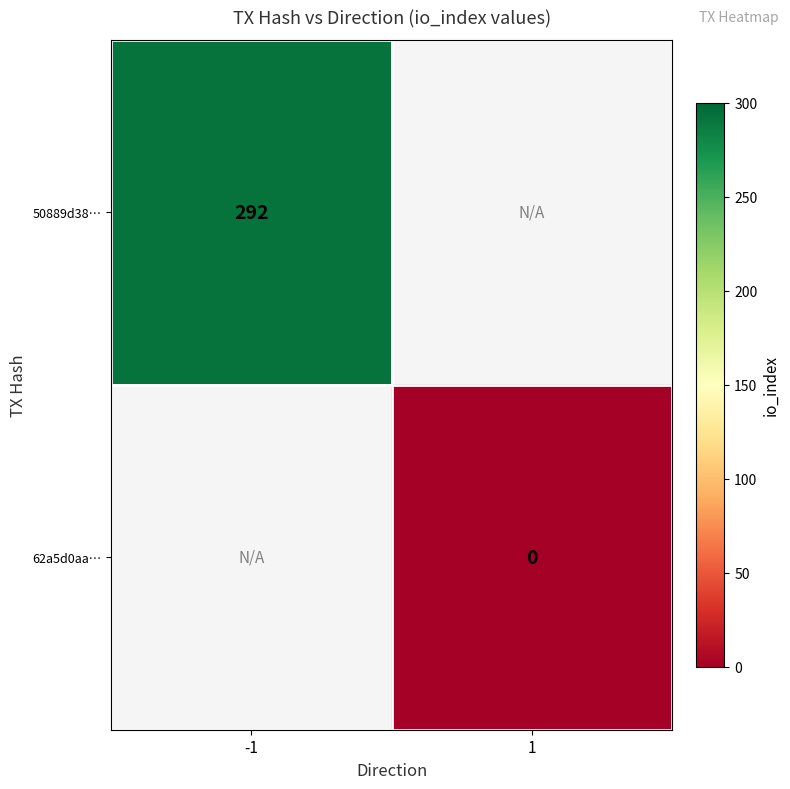

How many distinct data groups are displayed?

2